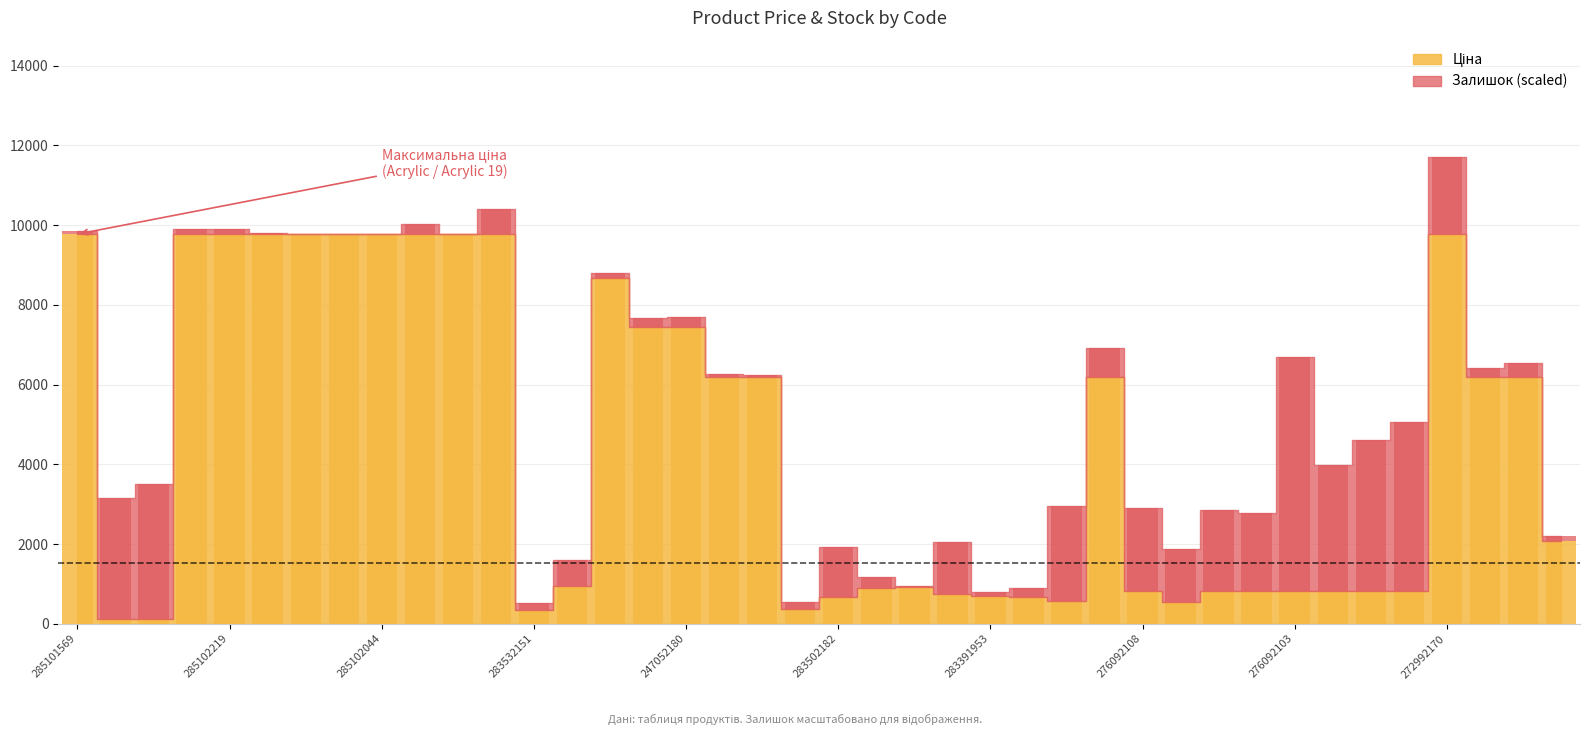

Reading right to left, transcribe all the data shown in this chart.

Ціна: 2066.2	6182.6	6182.6	9775.5	831.5	831.5	831.5	831.5	831.5	831.5	540.5	831.5	6182.6	572.7	667.4	691.0	737.2	915.8	892.2	680.4	362.1	6182.6	6182.6	7444.6	7444.6	8679.5	958.4	352.6	9775.5	9775.5	9775.5	9775.5	9775.5	9775.5	9775.5	9775.5	9775.5	111.8	111.8	9775.5
Залишок: 140.2	350.5	245.4	1927.8	4229.6	3773.9	3143.0	5865.3	1951.2	2021.3	1332.0	2068.0	724.4	2383.5	222.0	93.5	1320.3	23.4	280.4	1238.5	175.3	58.4	93.5	245.4	233.7	128.5	642.6	175.3	619.2	0.0	245.4	11.7	0.0	0.0	35.1	128.5	128.5	3388.3	3037.8	81.8